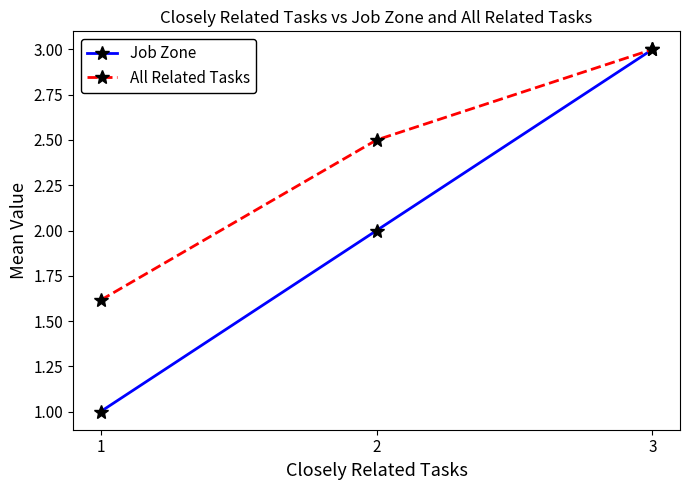

Is it true that All Related Tasks equals 3.0 at 3?

True